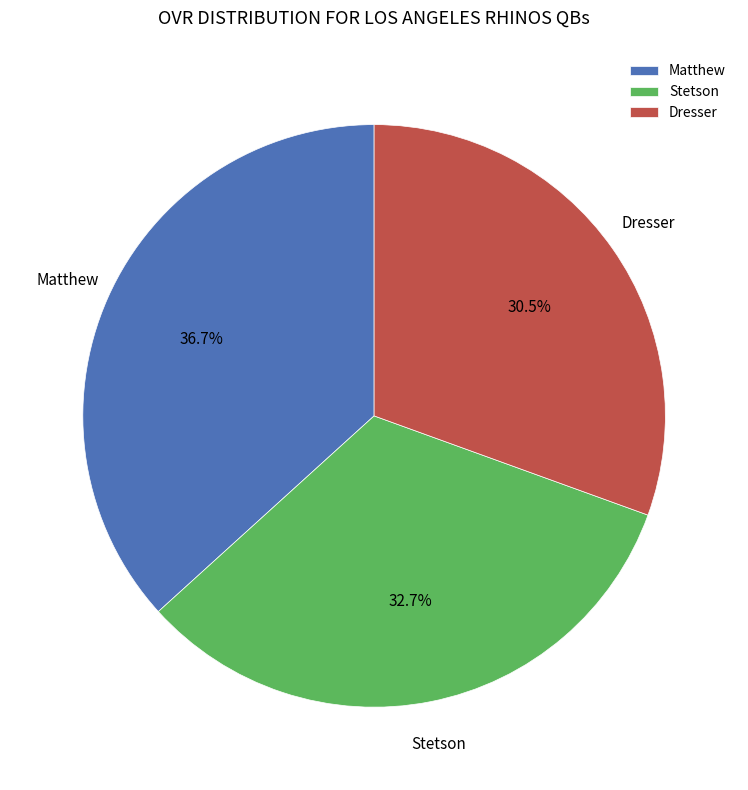

The Stetson slice represents 46% of the pie. True or false?

False